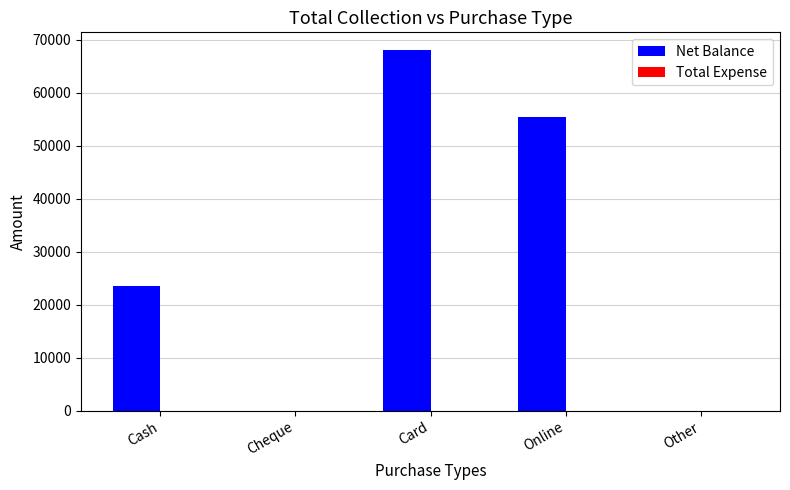

The value at Card is 20697. True or false?

False